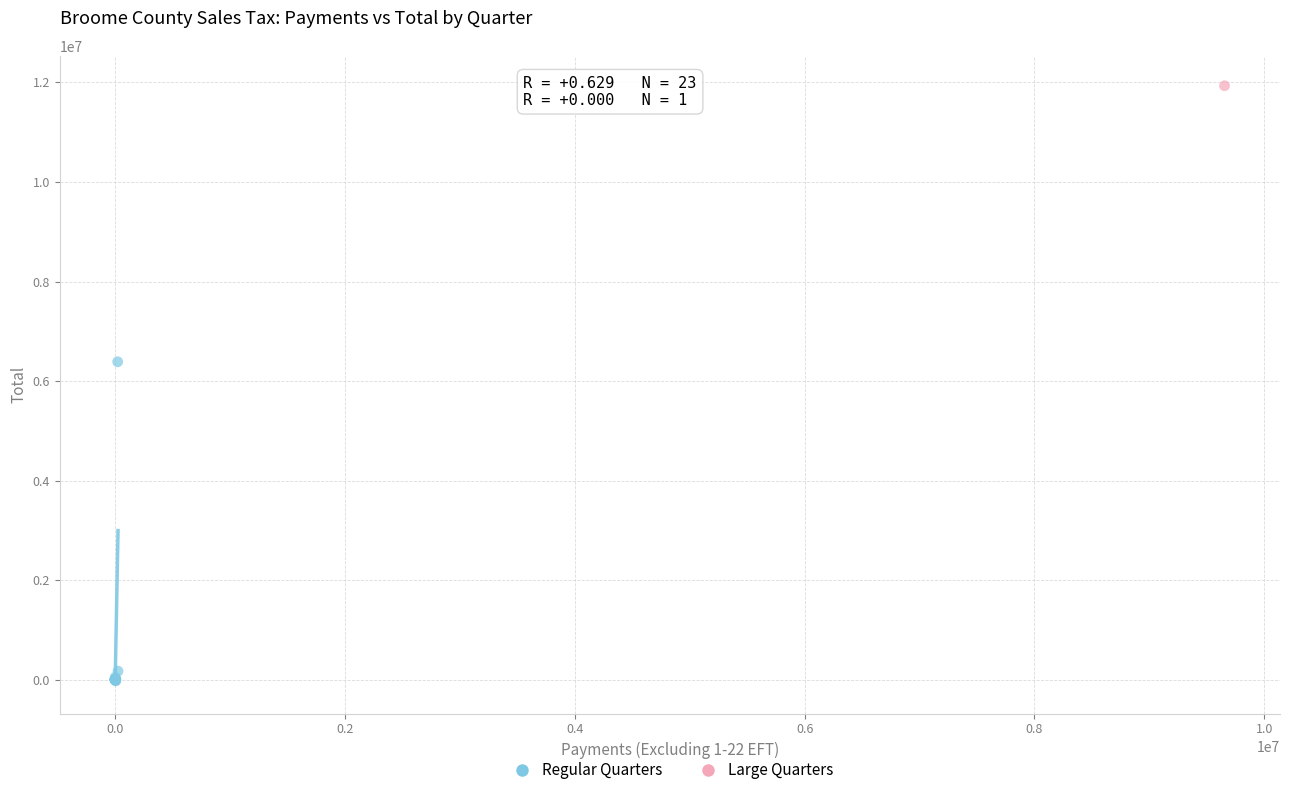

What are all the series names shown in the legend?

Regular Quarters, Large Quarters